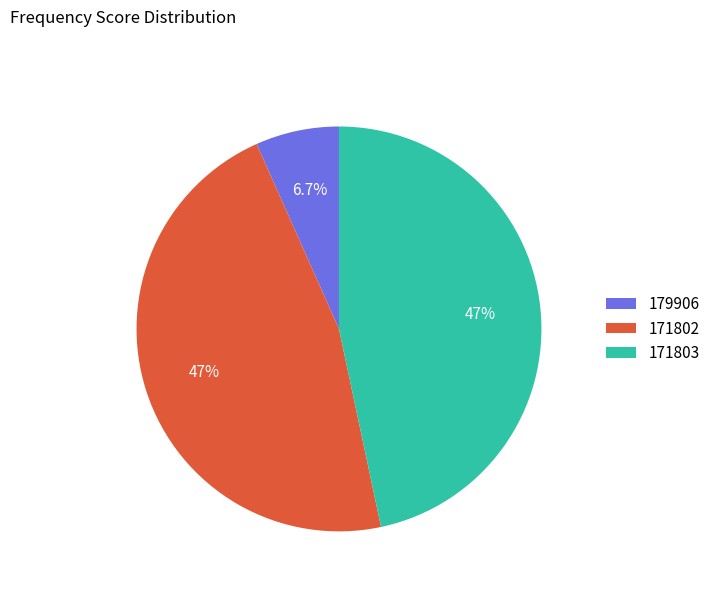

How many segments does this pie chart have?

3